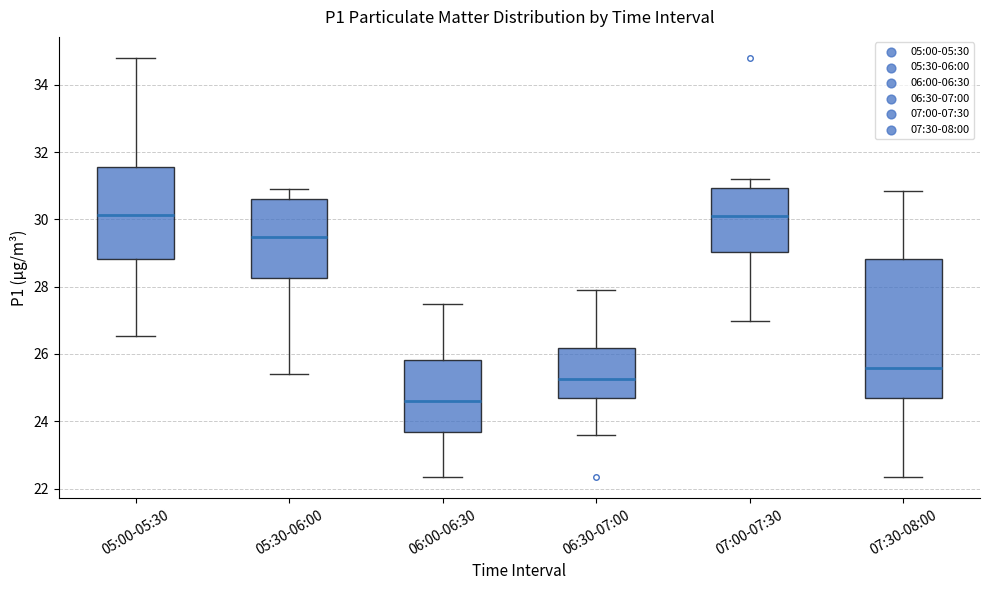

Which box is the tallest, from its lower edge to its upper edge?

07:30-08:00